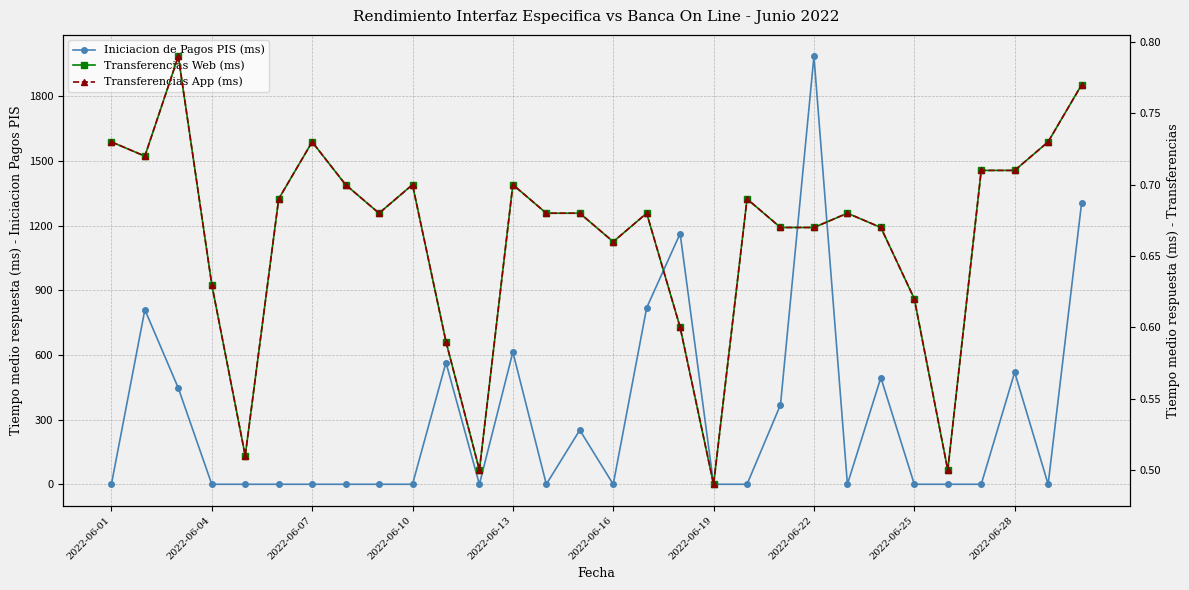

True or false: Transferencias App (ms) and Transferencias Web (ms) intersect in this chart.

False